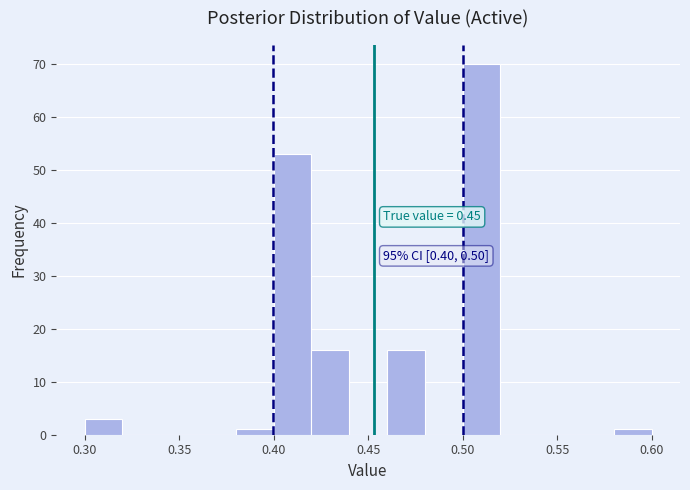

Over which range of the x-axis is the bar tallest?

0.50 to 0.52